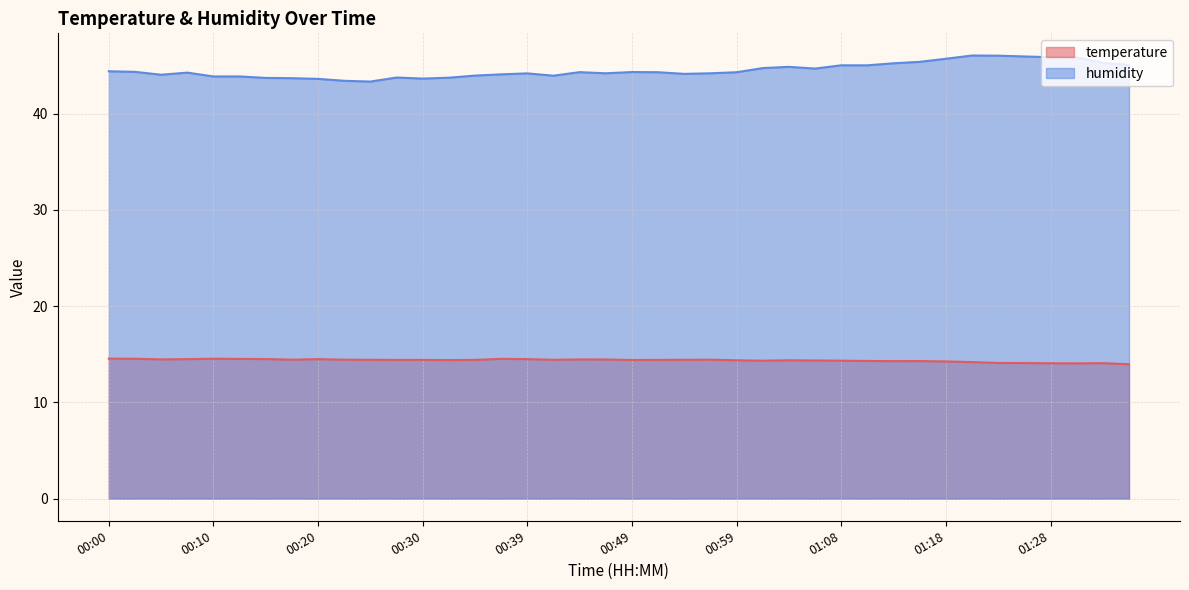

Does the chart have visible grid lines?

Yes